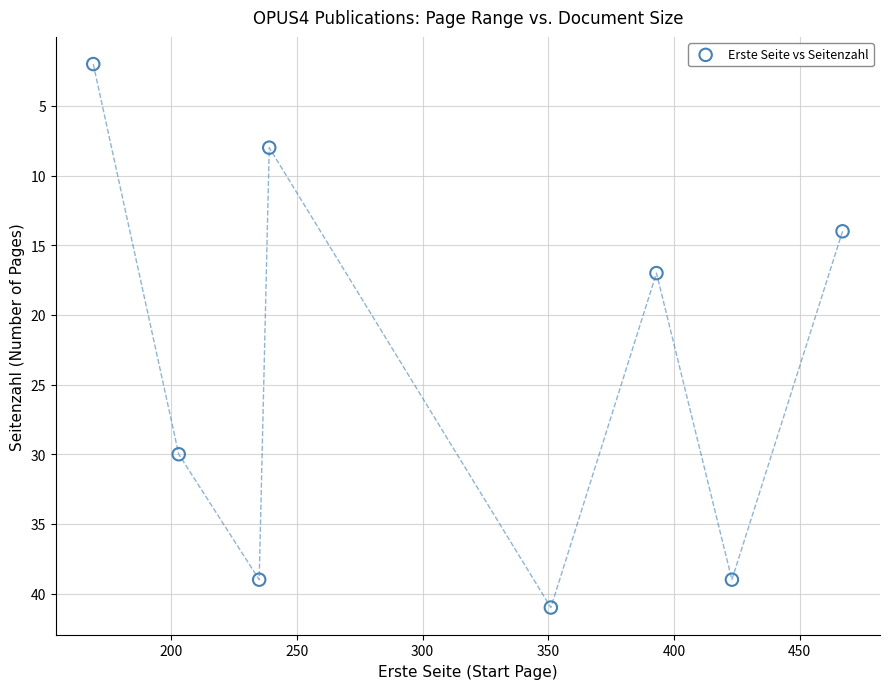

What is the average Y value?

24